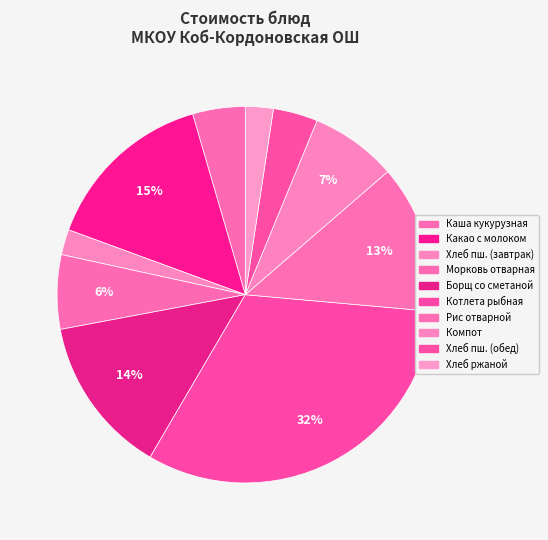

How many segments does this pie chart have?

10